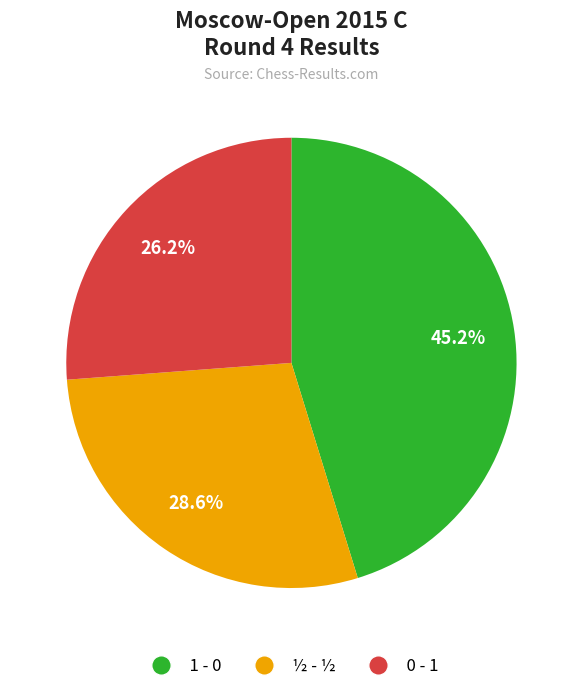

The ½ - ½ slice represents 29% of the pie. True or false?

True